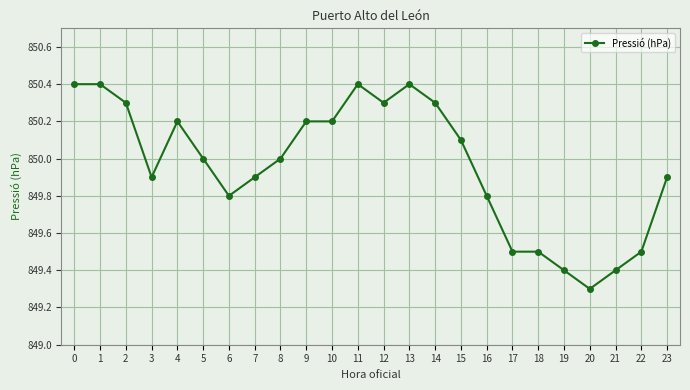

At which category does the chart reach its minimum across all series?

20